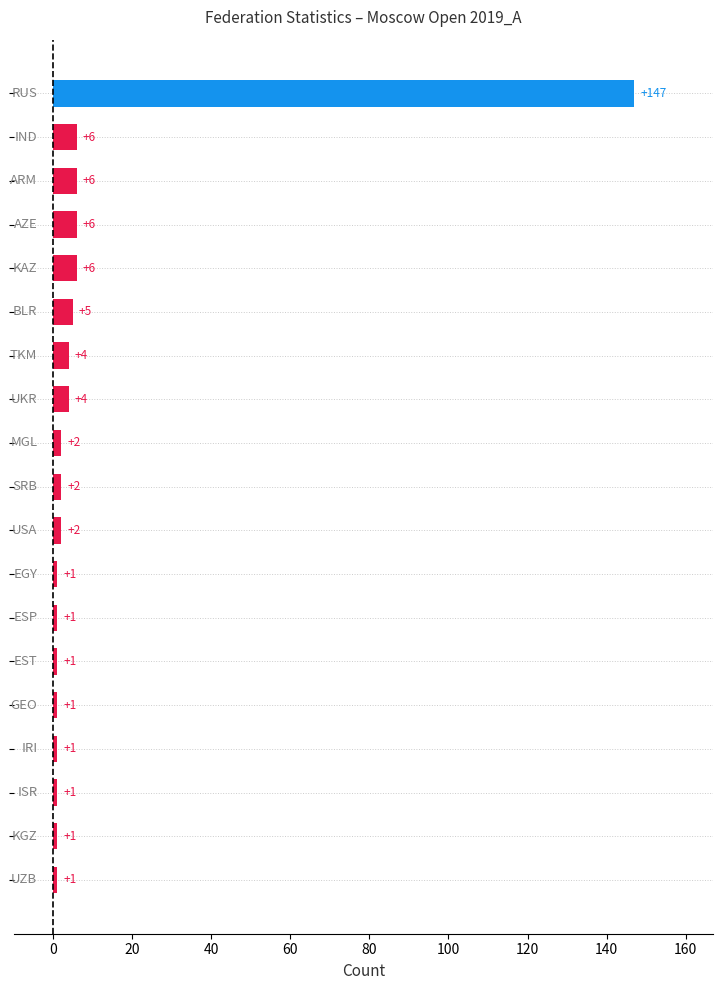

Reading bottom to top, transcribe all the data shown in this chart.

1	1	1	1	1	1	1	1	2	2	2	4	4	5	6	6	6	6	147